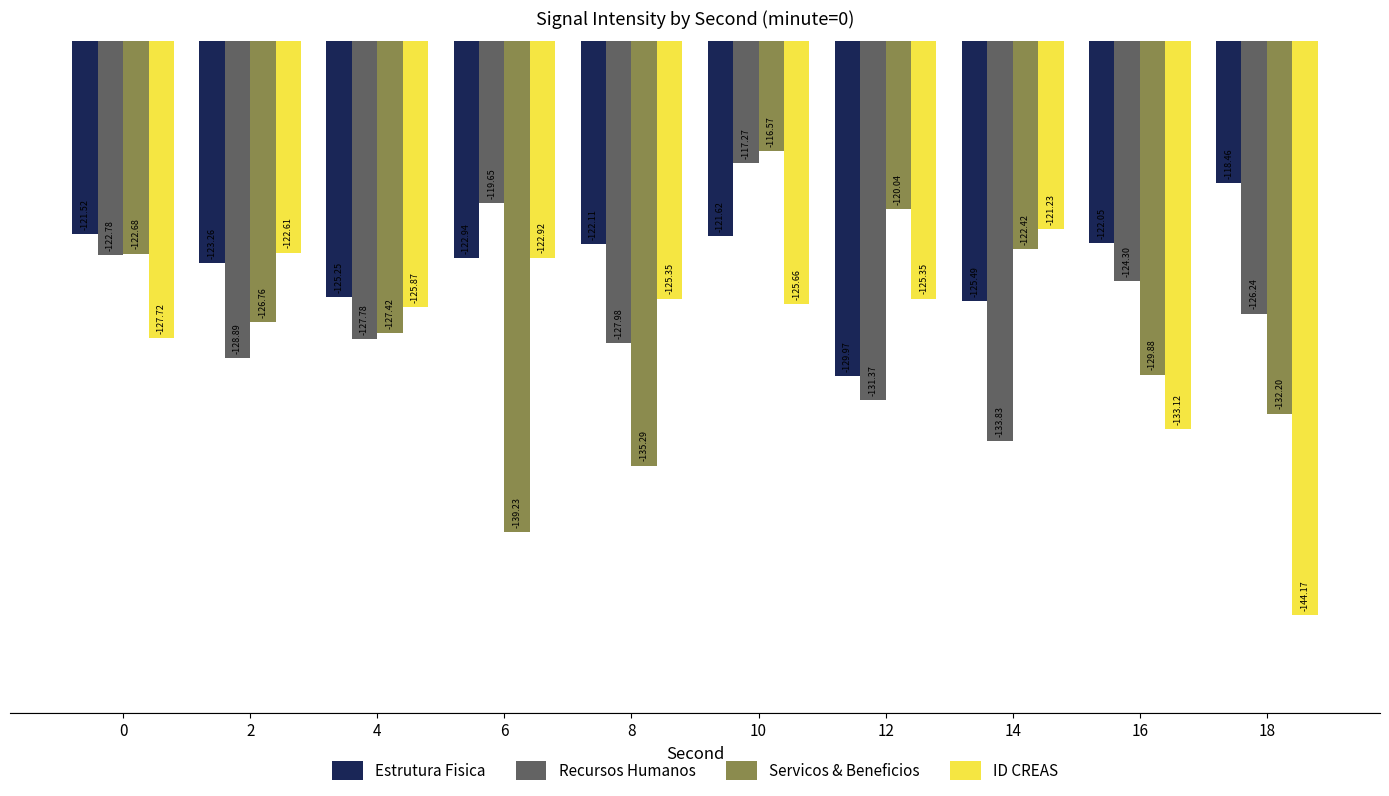

At which category is the sum across all series the highest?

10